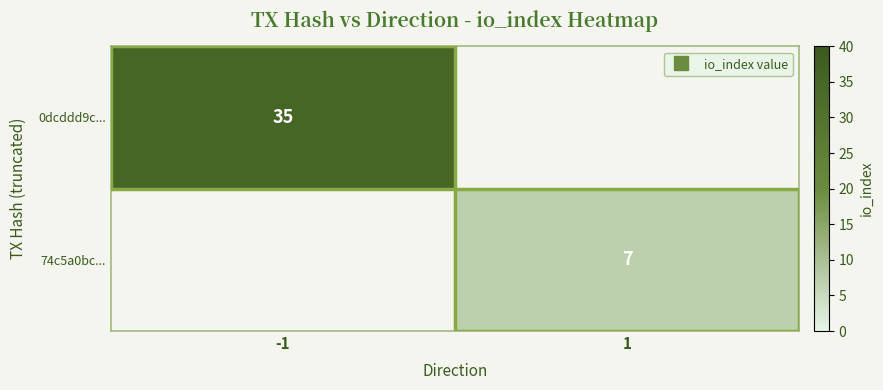

Where is 0dcddd9c... nearest to the value 35?

-1